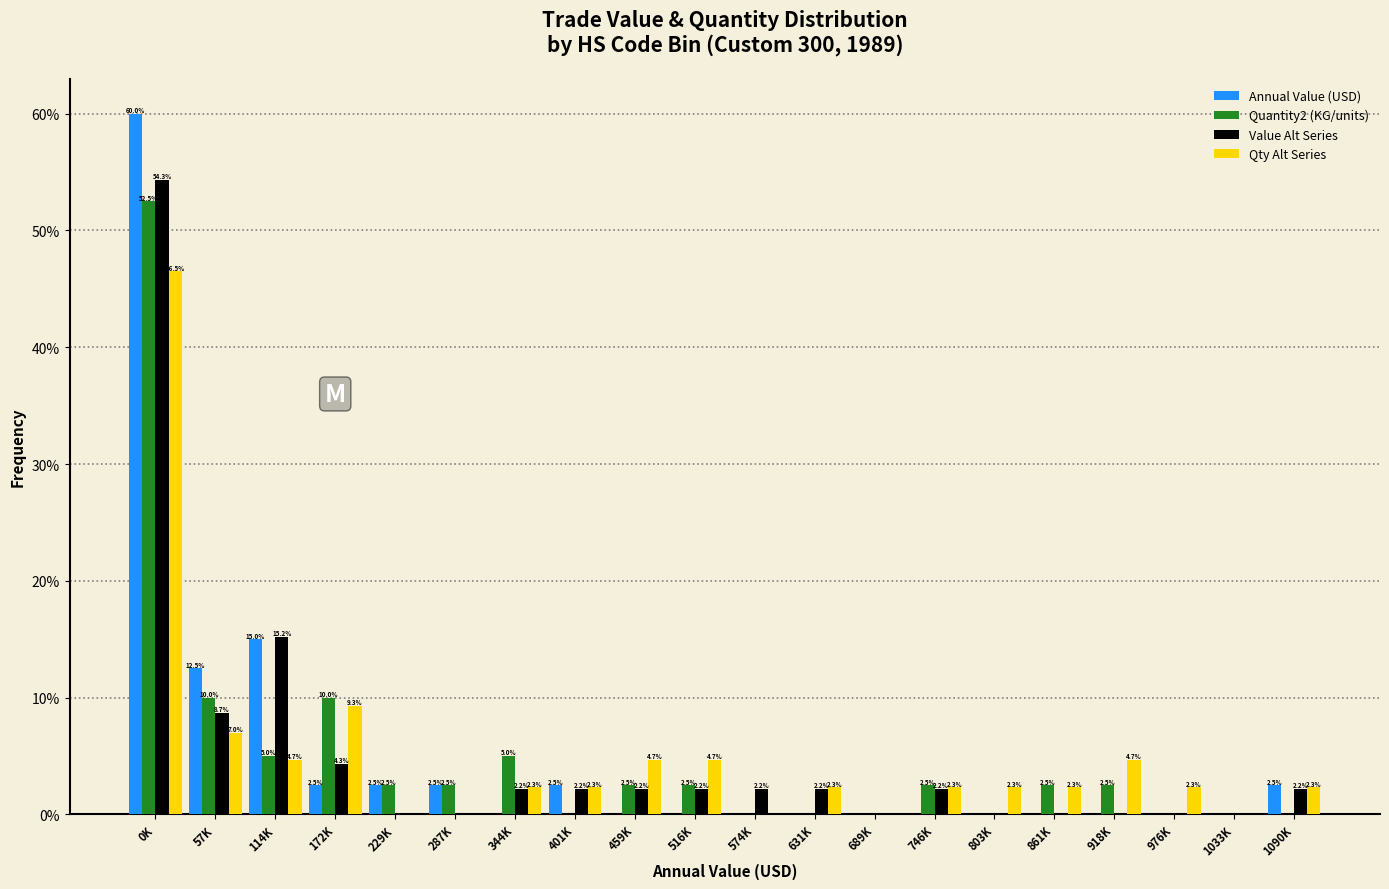

Reading left to right, list all the values displayed in this chart.

Annual Value (USD): 0K=60.0	57K=12.5	114K=15.0	172K=2.5	229K=2.5	287K=2.5	344K=0.0	401K=2.5	459K=0.0	516K=0.0	574K=0.0	631K=0.0	689K=0.0	746K=0.0	803K=0.0	861K=0.0	918K=0.0	976K=0.0	1033K=0.0	1090K=2.5
Quantity2 (KG/units): 0K=52.5	57K=10.0	114K=5.0	172K=10.0	229K=2.5	287K=2.5	344K=5.0	401K=0.0	459K=2.5	516K=2.5	574K=0.0	631K=0.0	689K=0.0	746K=2.5	803K=0.0	861K=2.5	918K=2.5	976K=0.0	1033K=0.0	1090K=0.0
Value Alt Series: 0K=54.3	57K=8.7	114K=15.2	172K=4.3	229K=0.0	287K=0.0	344K=2.2	401K=2.2	459K=2.2	516K=2.2	574K=2.2	631K=2.2	689K=0.0	746K=2.2	803K=0.0	861K=0.0	918K=0.0	976K=0.0	1033K=0.0	1090K=2.2
Qty Alt Series: 0K=46.5	57K=7.0	114K=4.7	172K=9.3	229K=0.0	287K=0.0	344K=2.3	401K=2.3	459K=4.7	516K=4.7	574K=0.0	631K=2.3	689K=0.0	746K=2.3	803K=2.3	861K=2.3	918K=4.7	976K=2.3	1033K=0.0	1090K=2.3